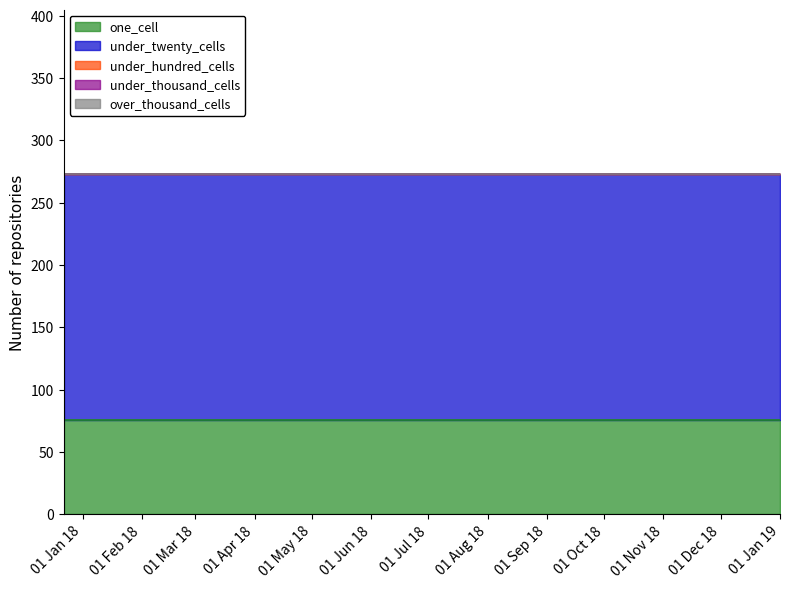

Reading left to right, what are all the values shown in this chart?

one_cell: 76	76	76	76	76
under_twenty_cells: 197	197	197	197	197
under_hundred_cells: 0	0	0	0	0
under_thousand_cells: 0	0	0	0	0
over_thousand_cells: 0	0	0	0	0